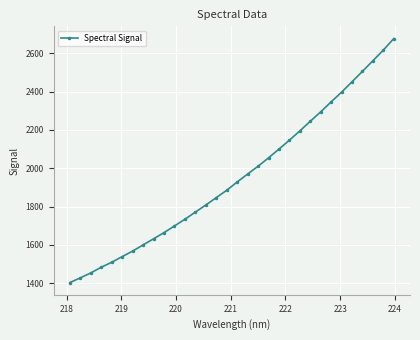

True or false: there are more than 2 points higher than both neighbors.

False